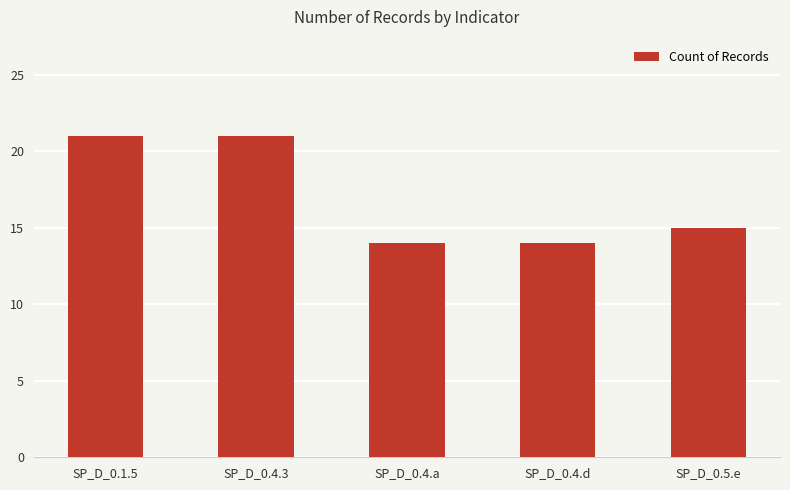

Reading right to left, list all the values displayed in this chart.

15	14	14	21	21